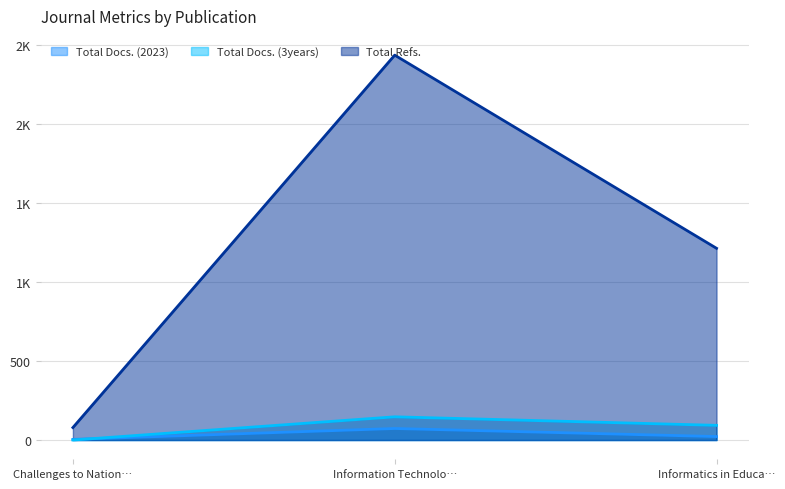

What is the value of the Total Docs. (3years) point at the 3rd from the left?

93